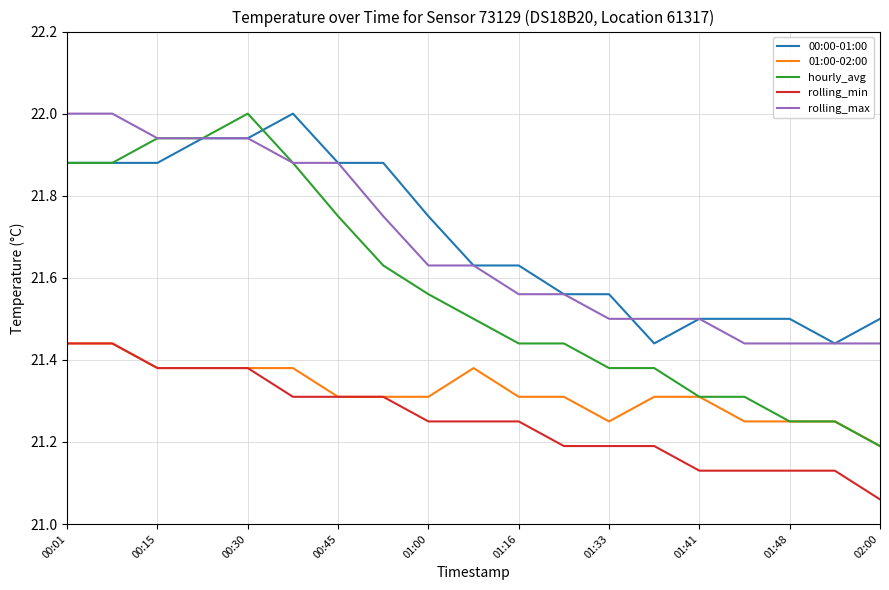

Which series has the largest range (max minus min)?

hourly_avg